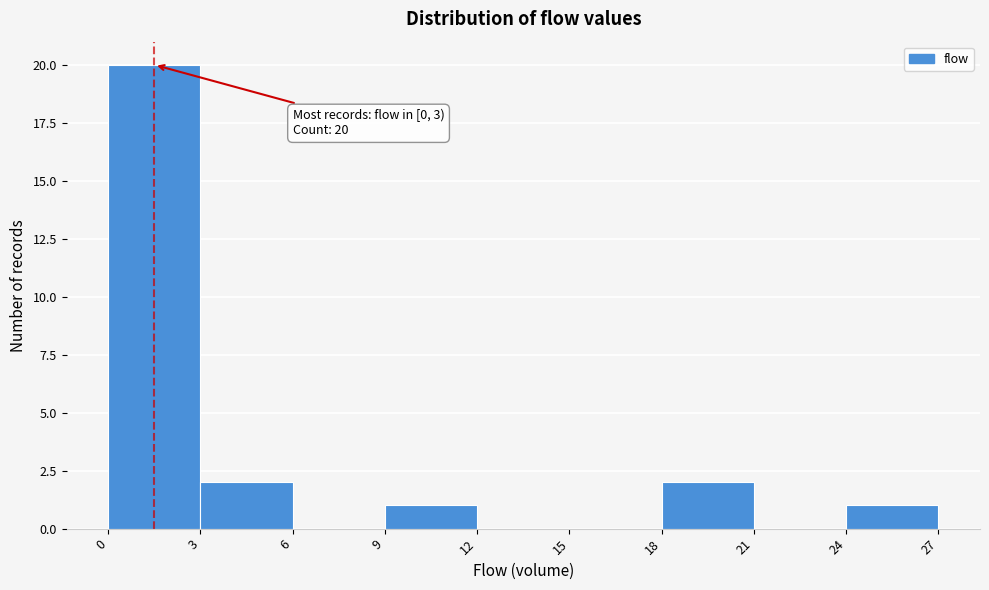

Which range on the x-axis has the tallest bar?

0 to 3